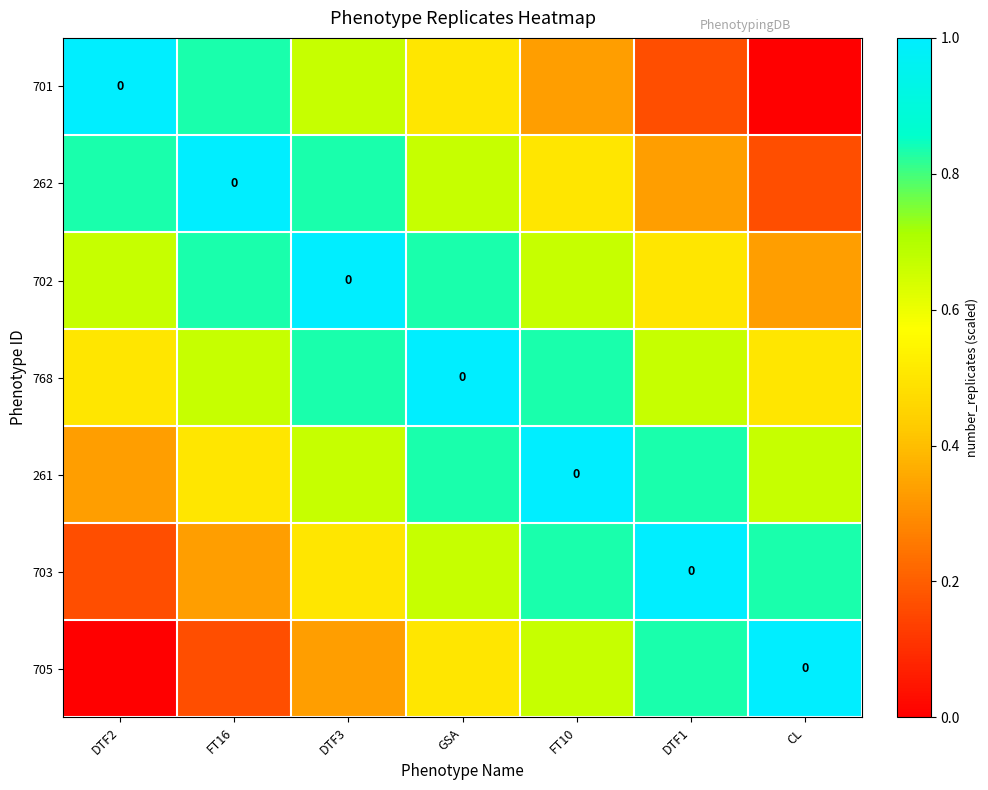

Where is 768 nearest to the value 0?

DTF2